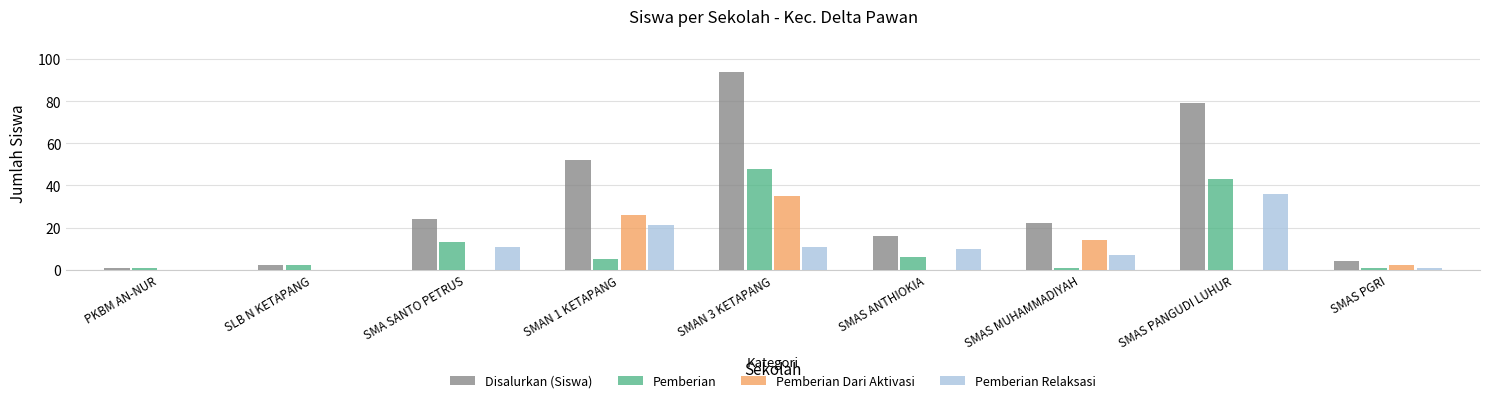

At which category is the sum across all series the highest?

SMAN 3 KETAPANG